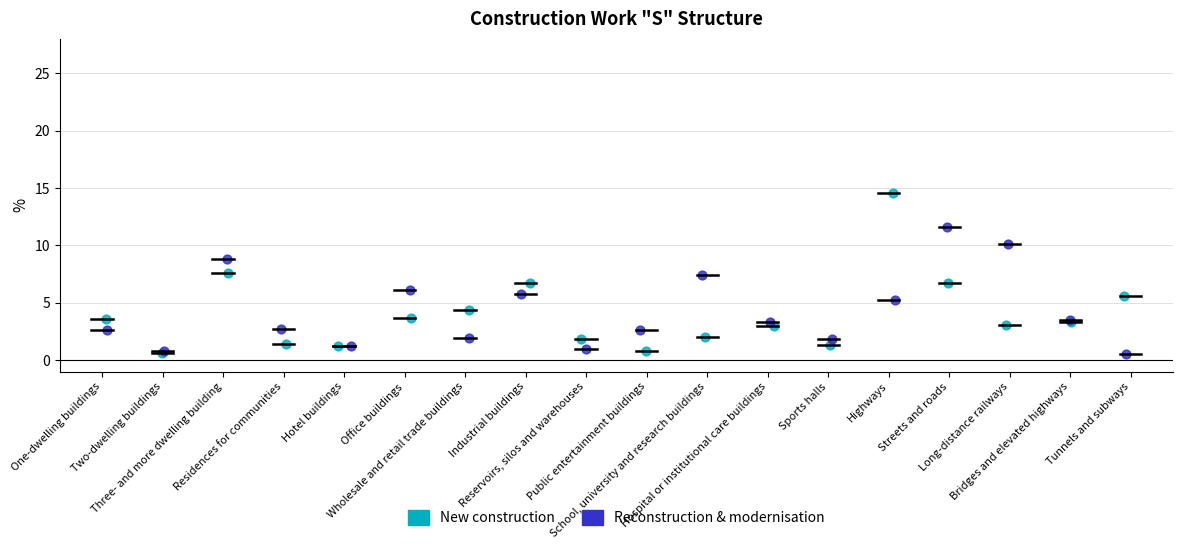

Which series has the widest spread of Y values?

New construction